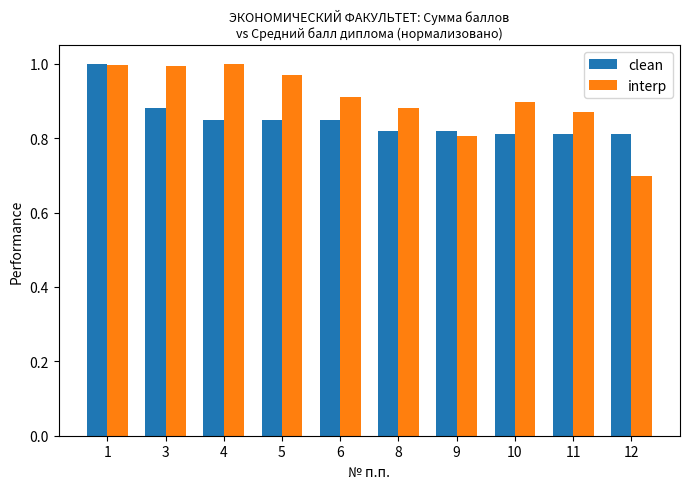

Which category has the lowest value across all series?

12